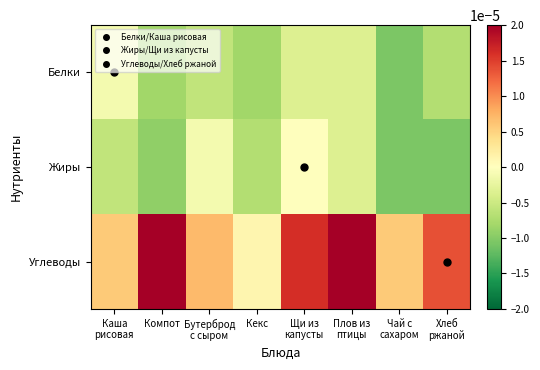

Rank the series at Хлеб ржаной from lowest to highest value.

Жиры, Белки, Углеводы